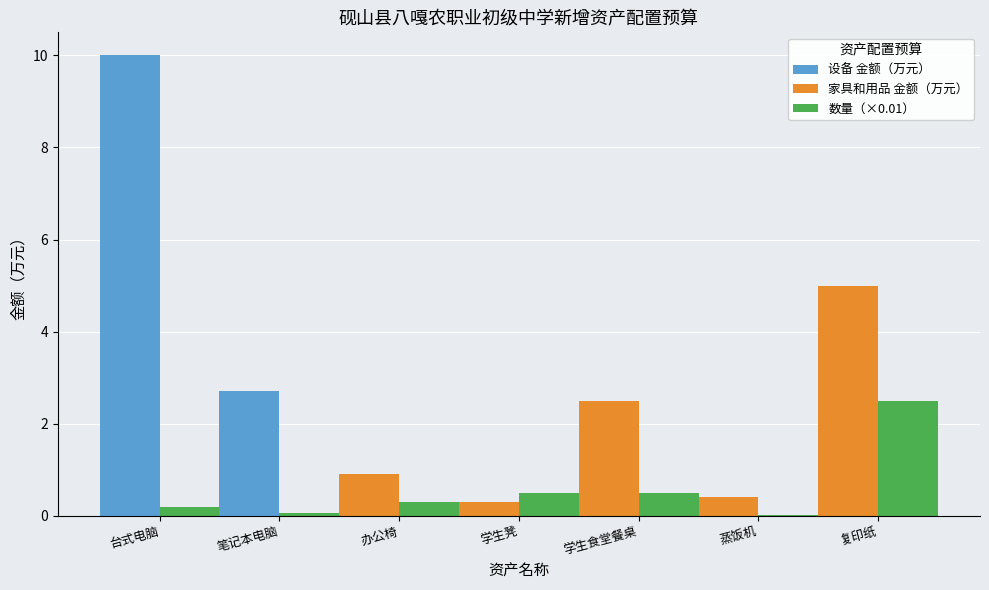

At which label is the value closest to 1?

学生凳